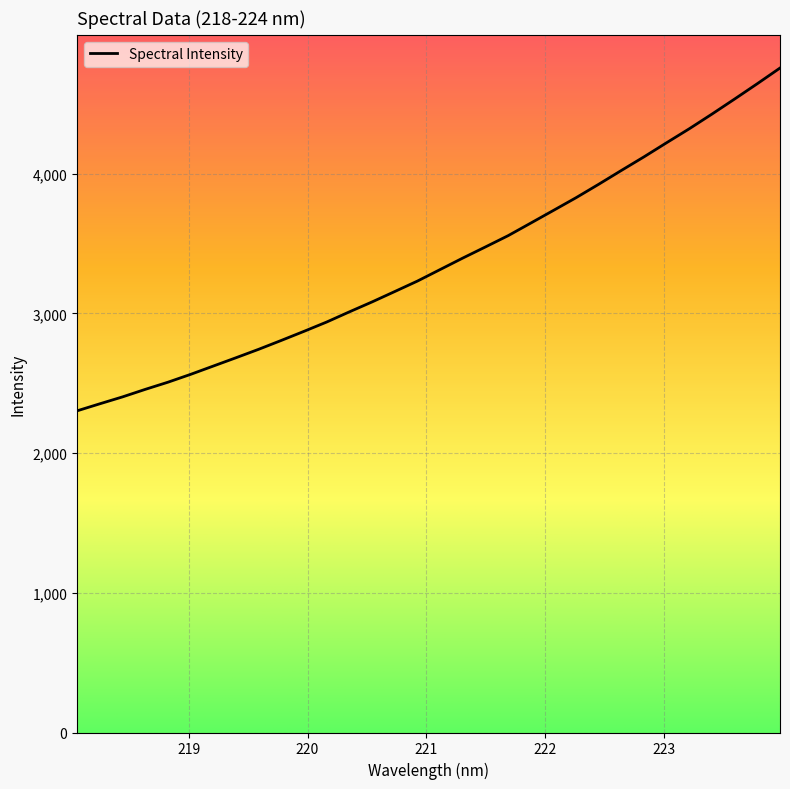

What is the minimum value shown in the chart?

2302.6